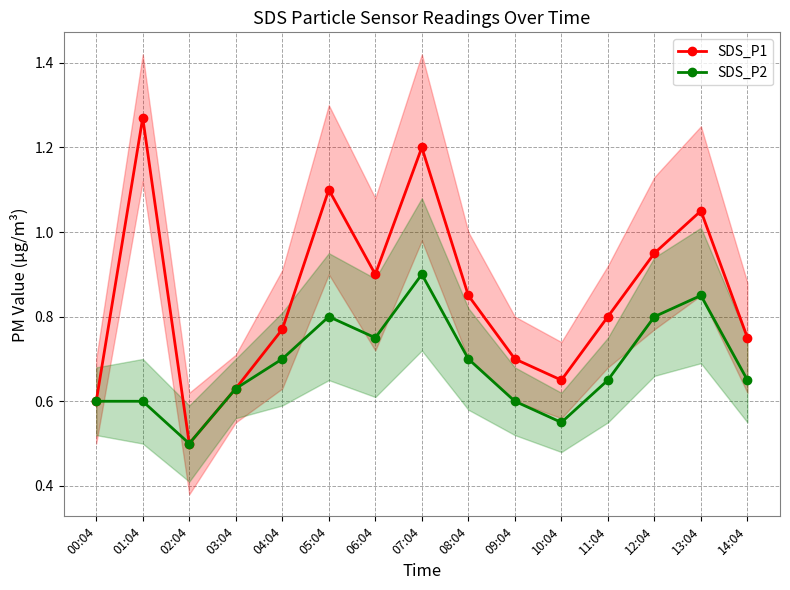

In SDS_P2, how many points are higher than both neighbors (excluding endpoints)?

3